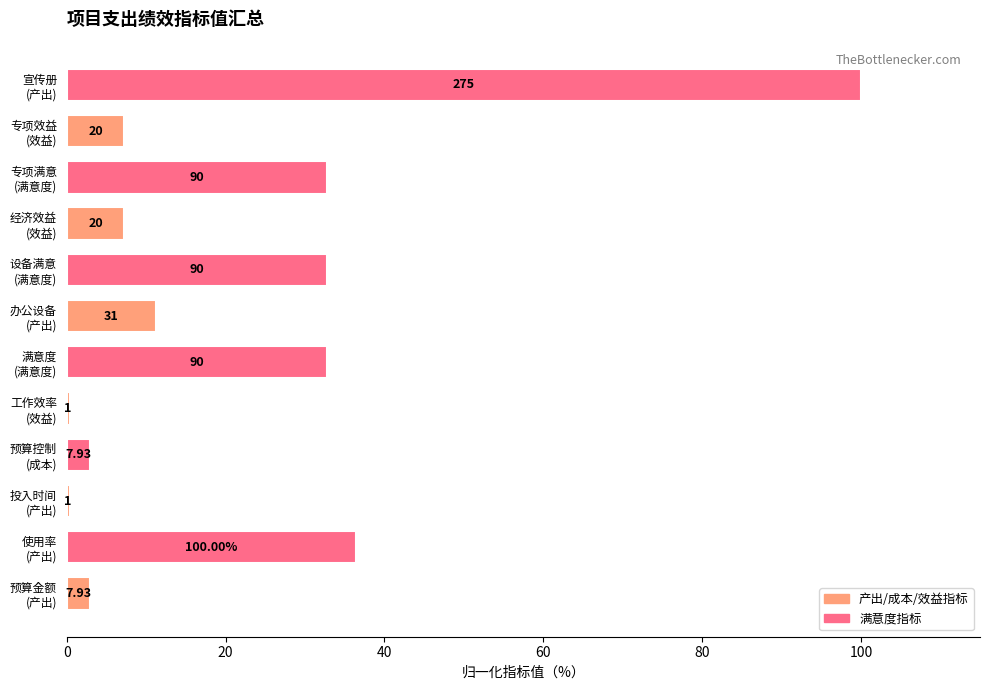

Does the chart contain any negative values?

No